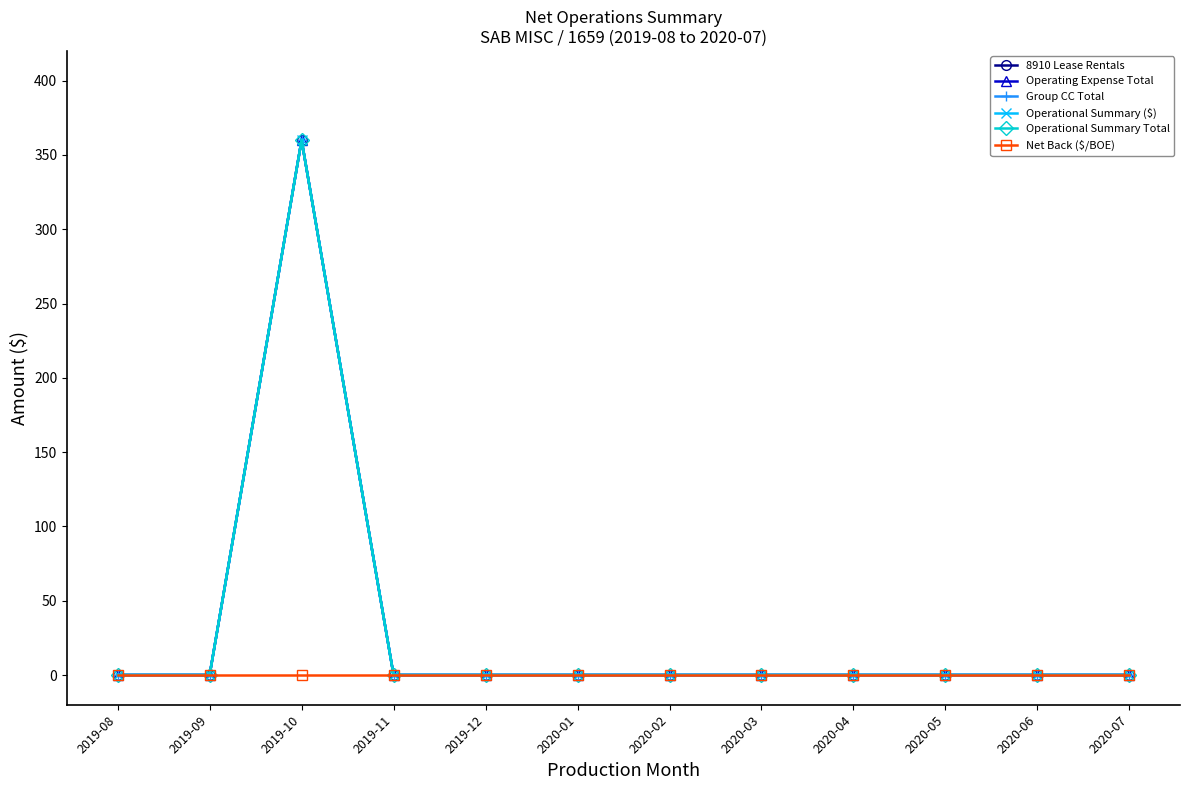

Reading left to right, extract all data points from this chart.

8910 Lease Rentals: 0	0	360	0	0	0	0	0	0	0	0	0
Operating Expense Total: 0	0	360	0	0	0	0	0	0	0	0	0
Group CC Total: 0	0	360	0	0	0	0	0	0	0	0	0
Operational Summary ($): 0	0	360	0	0	0	0	0	0	0	0	0
Operational Summary Total: 0	0	360	0	0	0	0	0	0	0	0	0
Net Back ($/BOE): 0	0	0	0	0	0	0	0	0	0	0	0